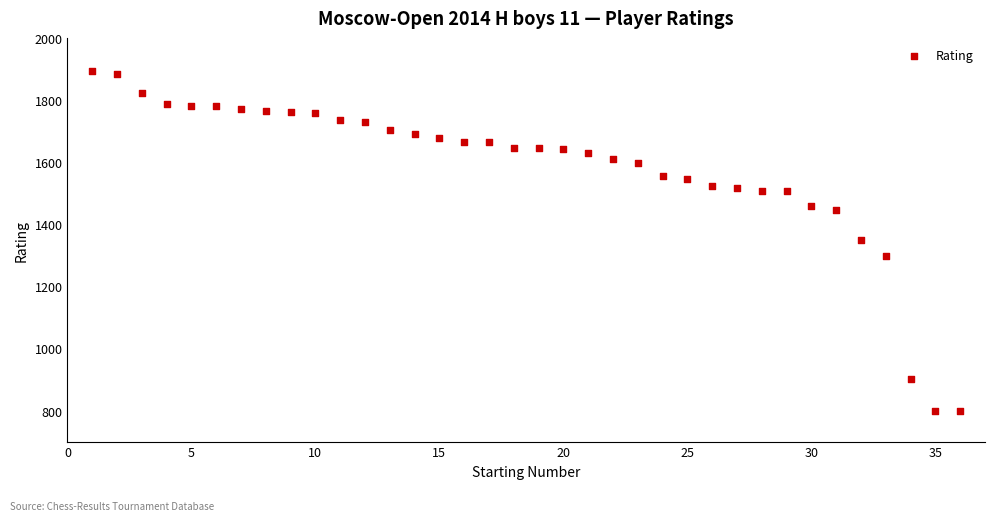

What is the range of X values (max minus min)?

35